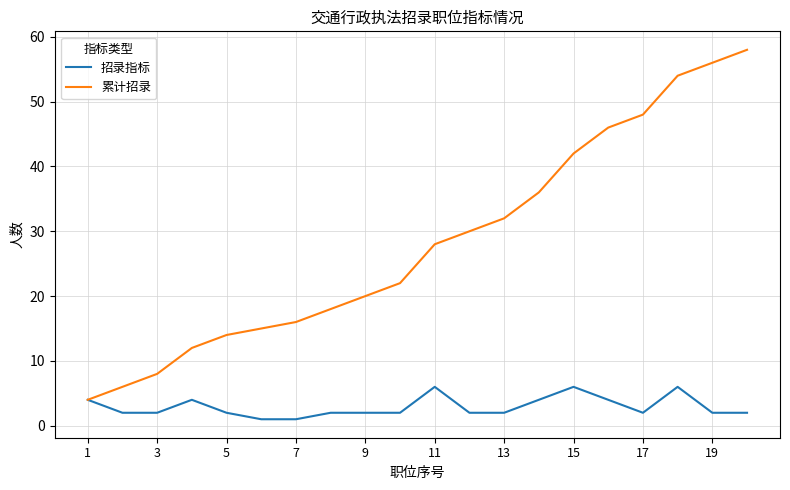

At how many categories does at least one series exceed 9?

17